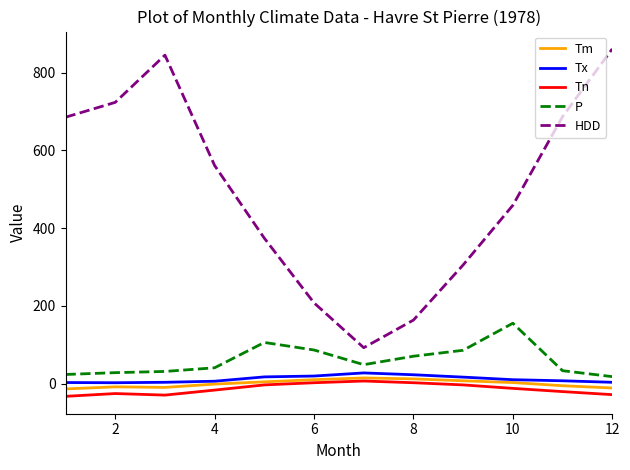

Which series has the widest spread of values?

HDD